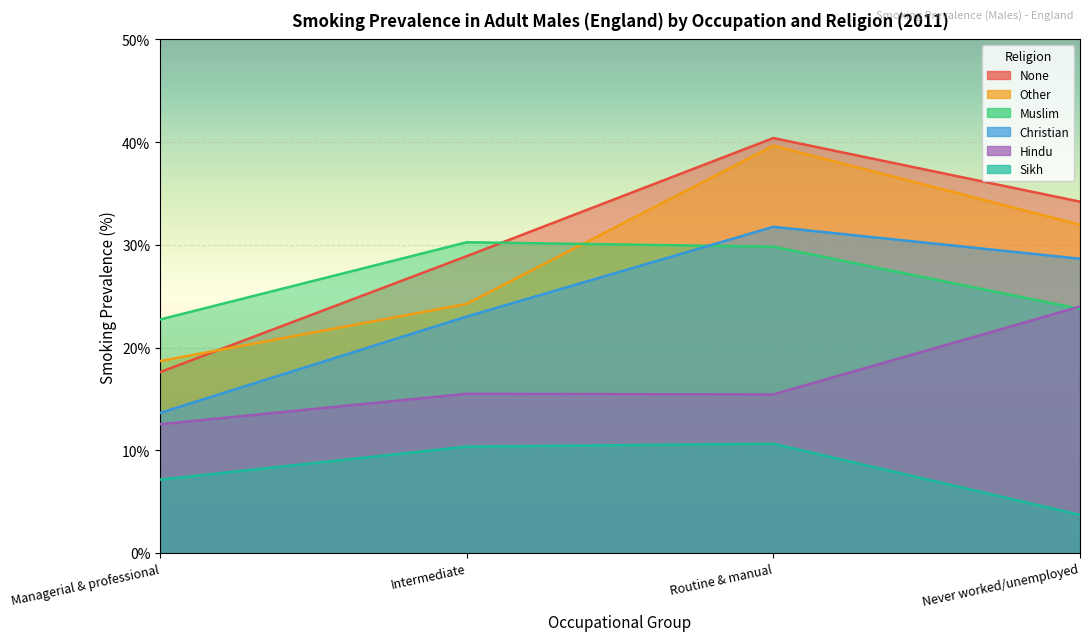

Where is Other nearest to the value 29?

Never worked/unemployed